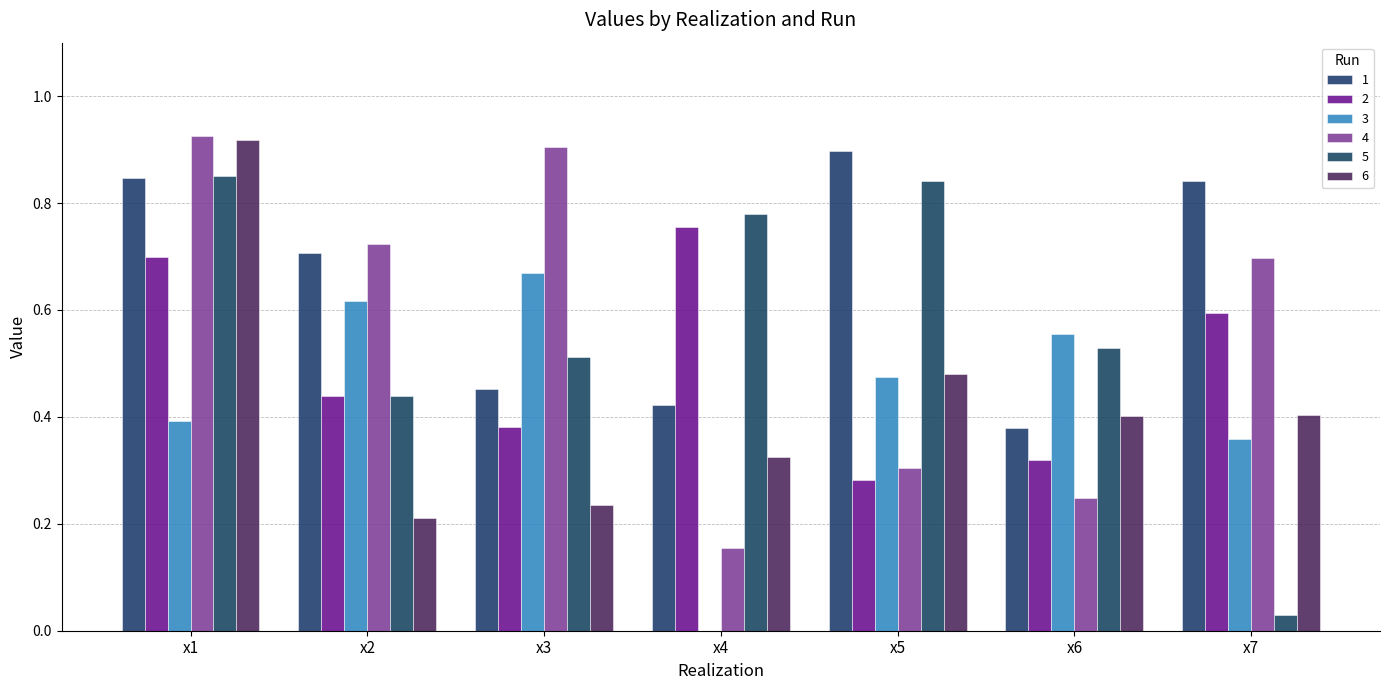

What is the total value across all series at x1?

4.6